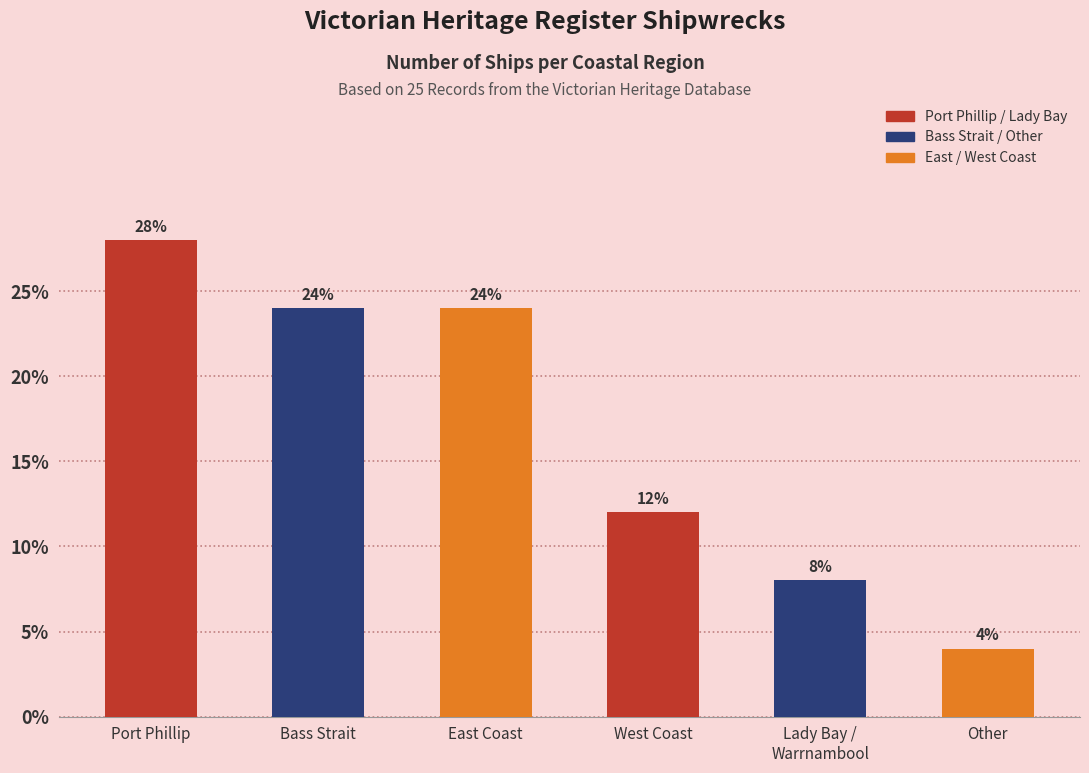

Is it true that the value at Other is 4.0?

True